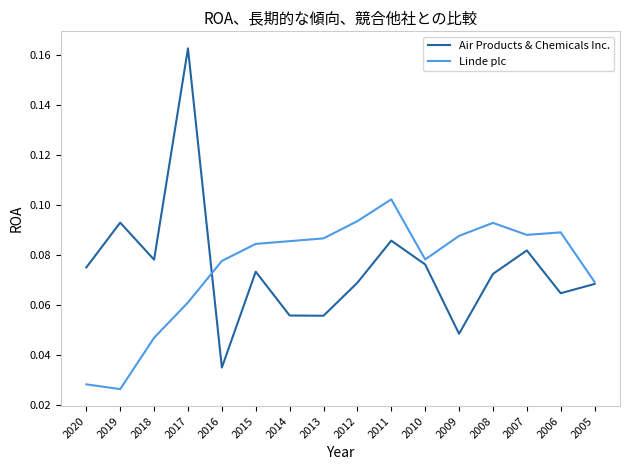

Between 2014 and 2007, which series saw the biggest shift?

Air Products & Chemicals Inc.